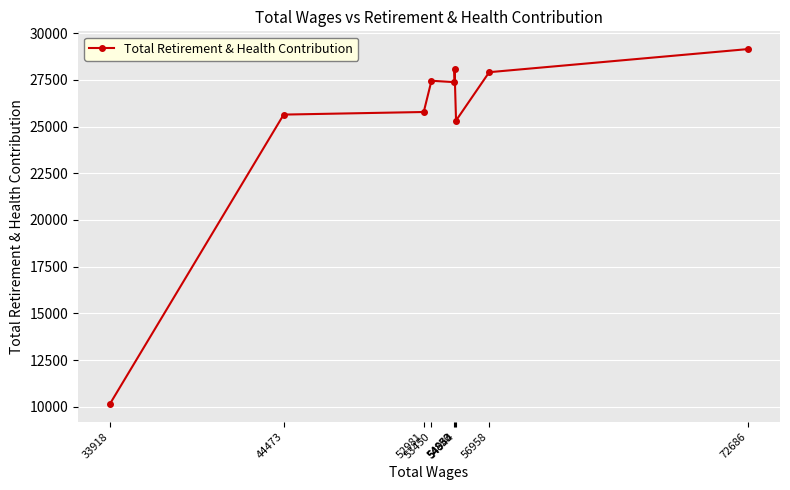

Between 54853 and 52981, which is larger?

54853